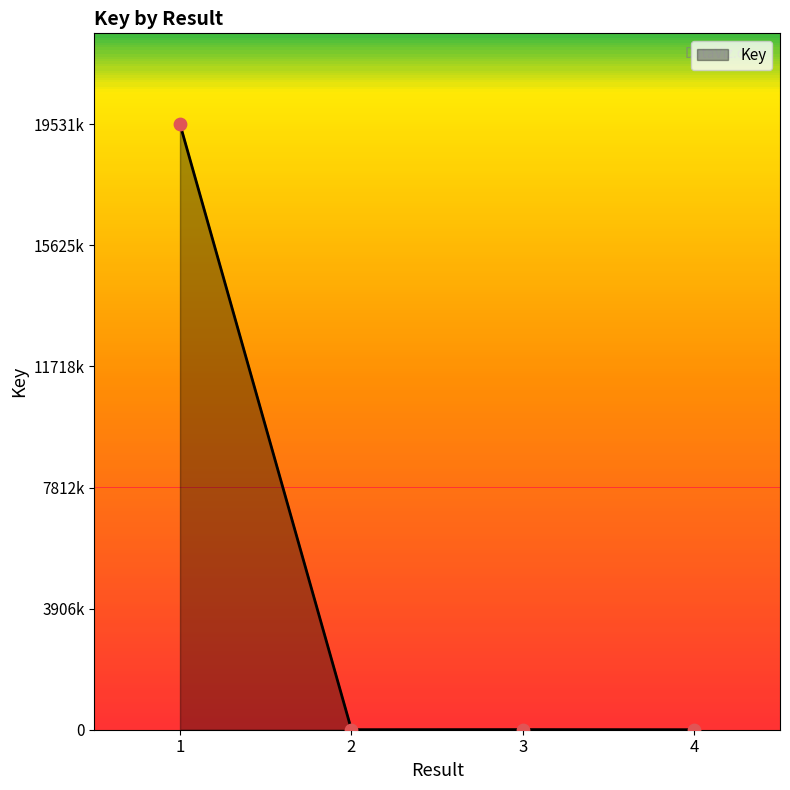

What is the change in value from 1 to 2?

-19529871